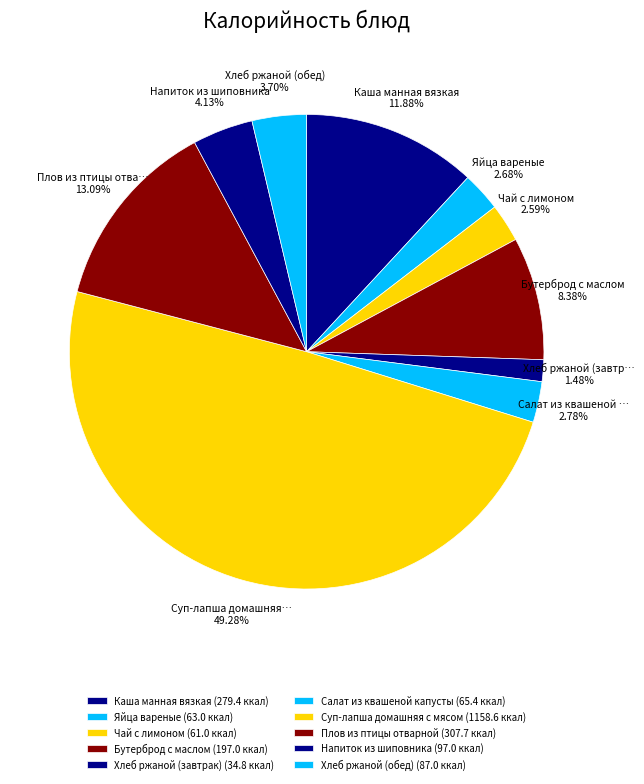

Count the number of slices in the pie.

10